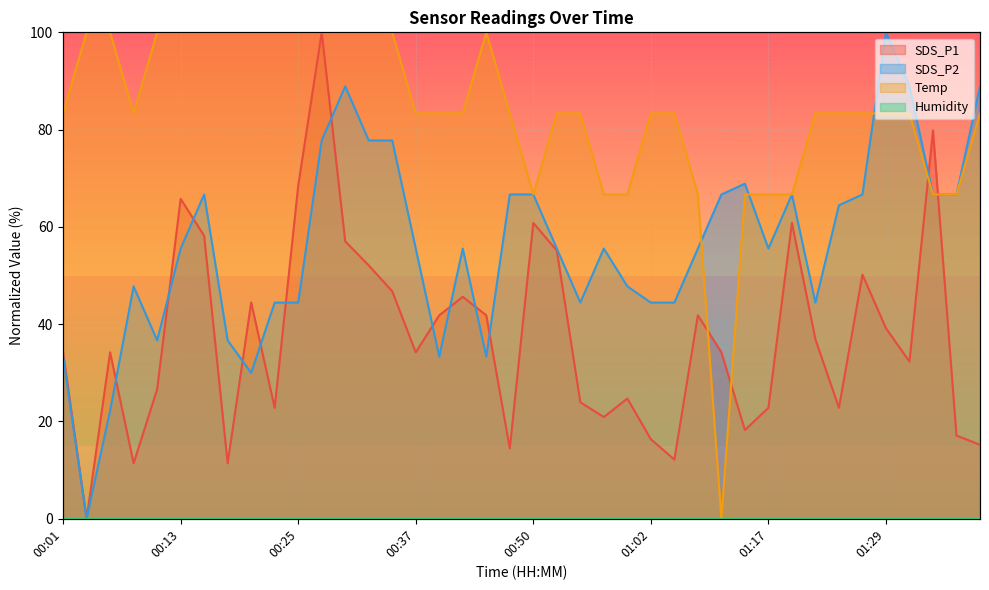

True or false: SDS_P1 and Temp cross at least once.

True